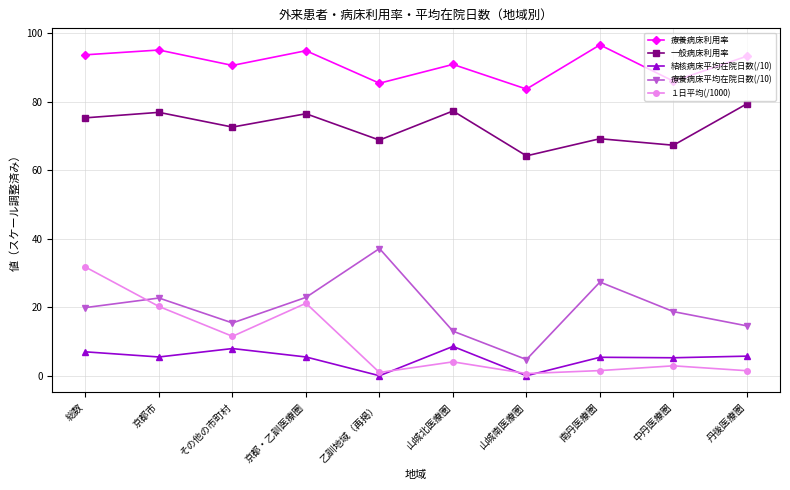

How many data points in １日平均(/1000) are less than 4?

5